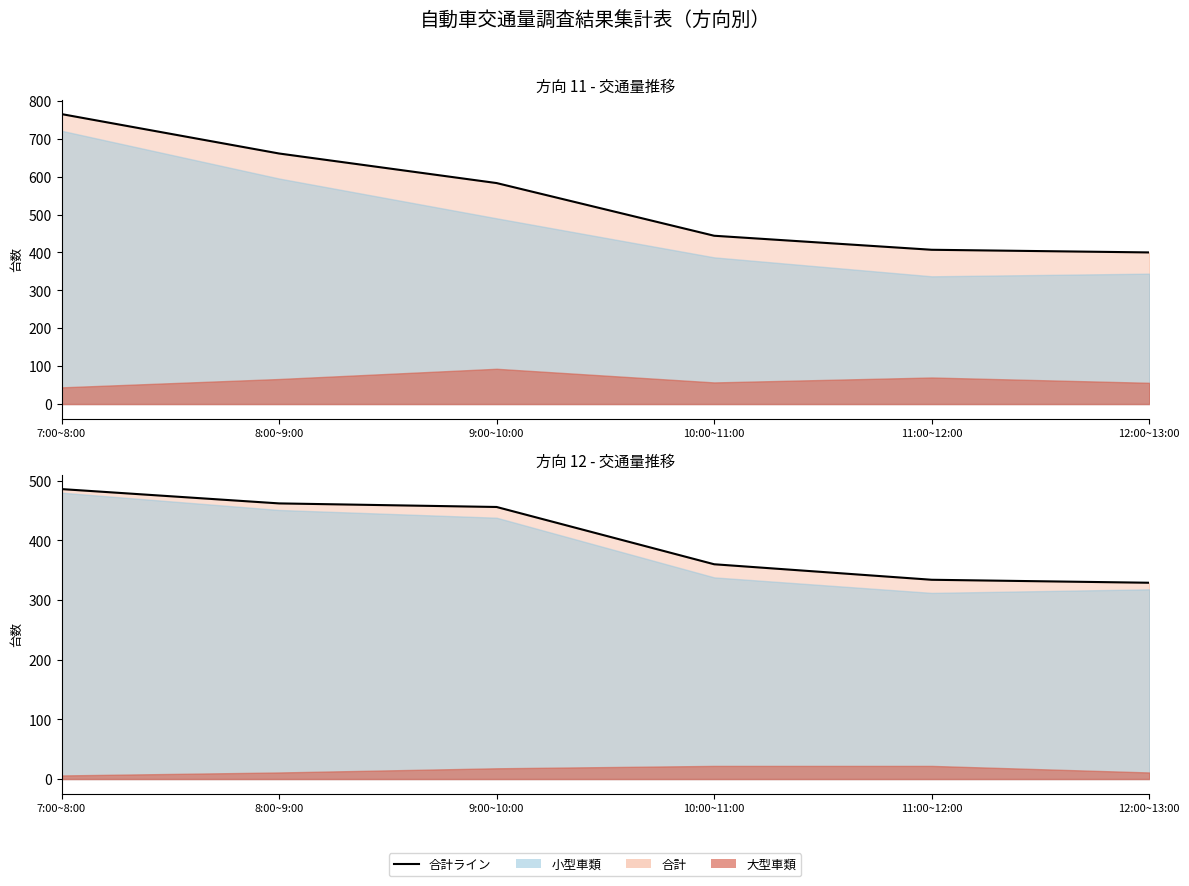

Reading right to left, extract all data points from this chart.

12:00~13:00=329	11:00~12:00=334	10:00~11:00=360	9:00~10:00=456	8:00~9:00=462	7:00~8:00=486